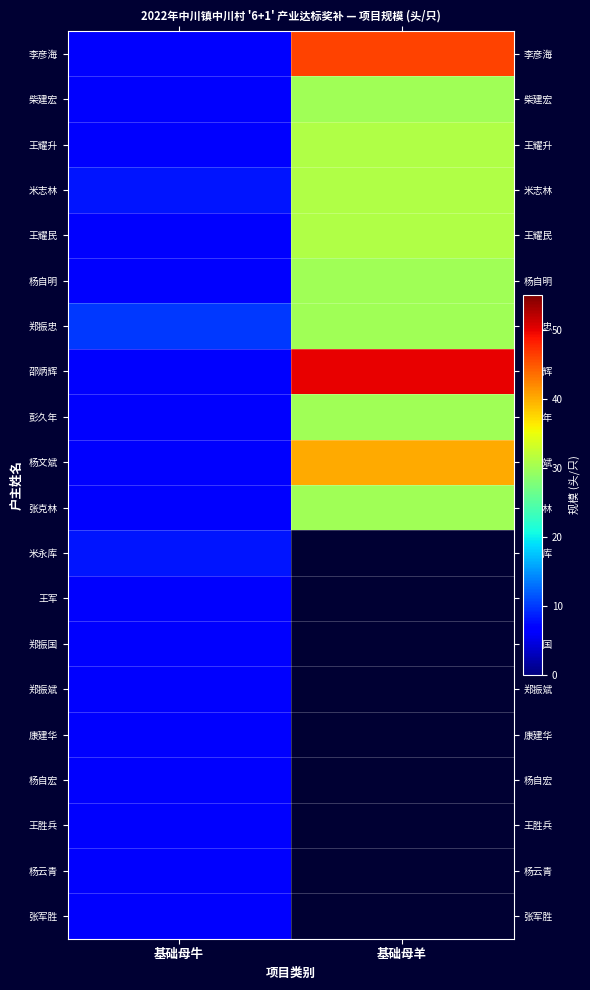

What is the spread (max minus min) of values at 基础母牛?

3.0